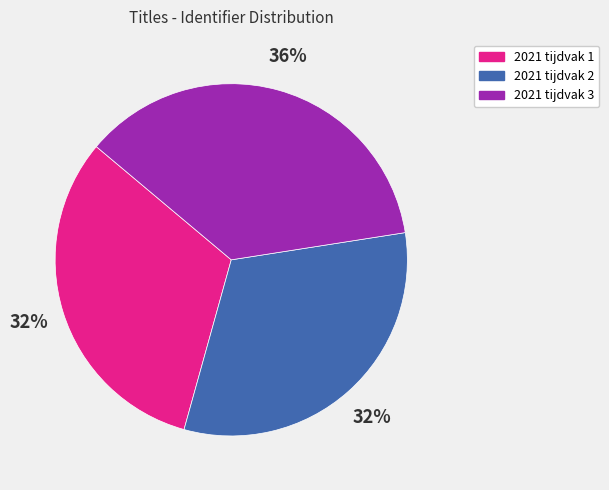

Do 2021 tijdvak 1 and 2021 tijdvak 2 together represent more than half of the pie?

Yes